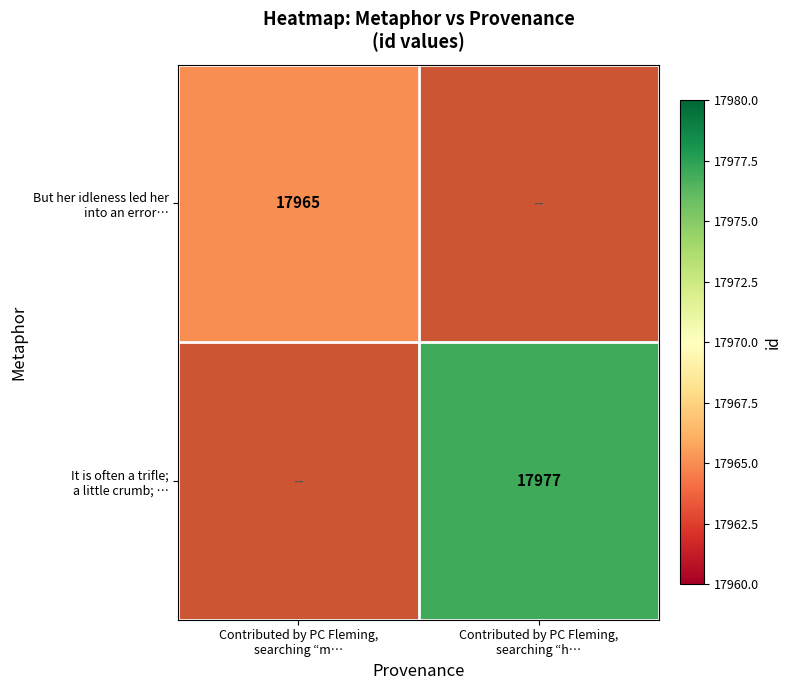

At how many categories does at least one series exceed 17970?

1